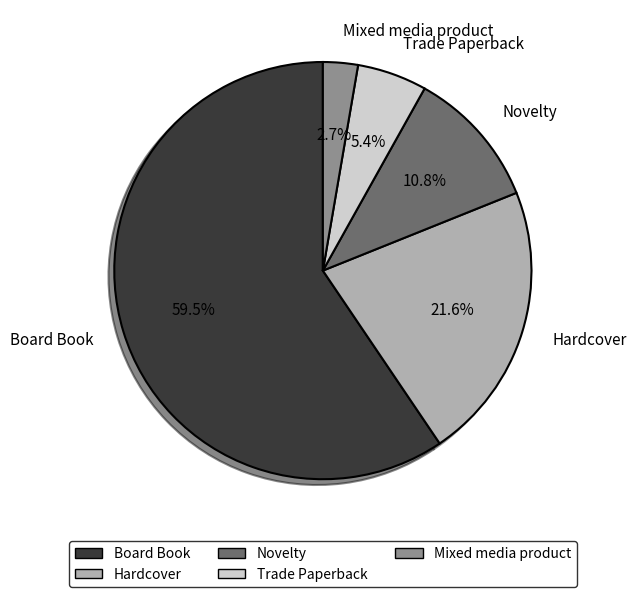

How many segments does this pie chart have?

5